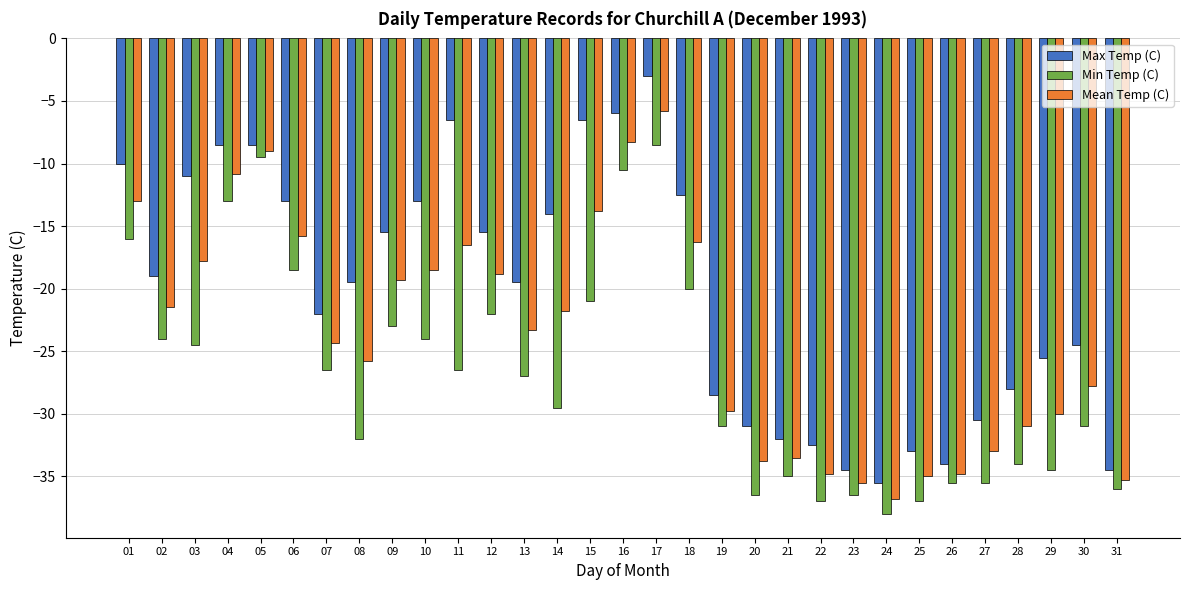

Where does the Max Temp (C) series first go above -19?

01